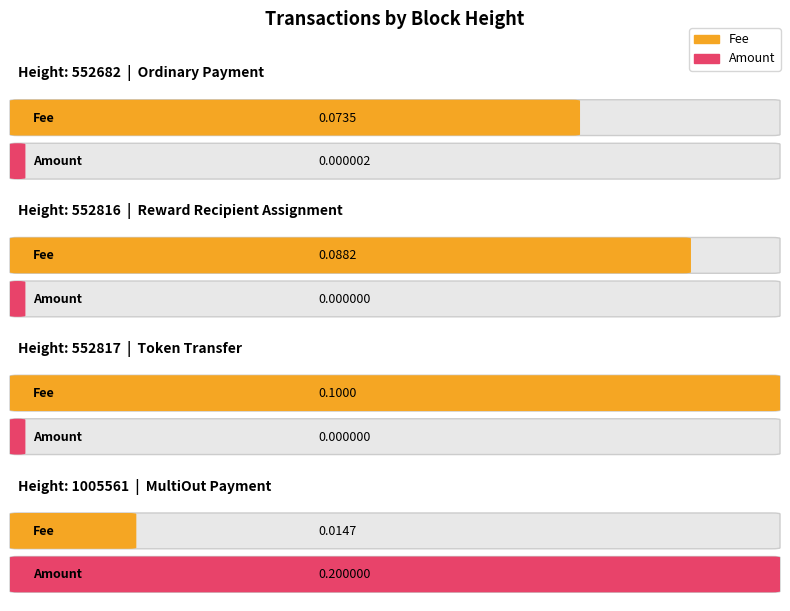

Reading left to right, list all the values displayed in this chart.

Fee: 0.1	0.1	0.1	0.0
Amount: 0.0	0.0	0.0	0.2